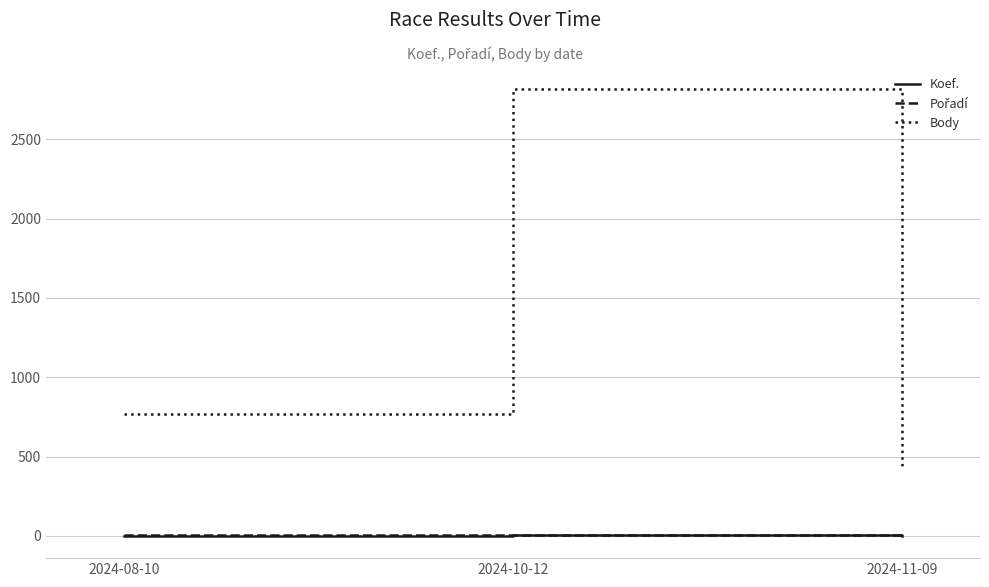

What is the difference between the second highest and minimum values in the Koef. series?

1